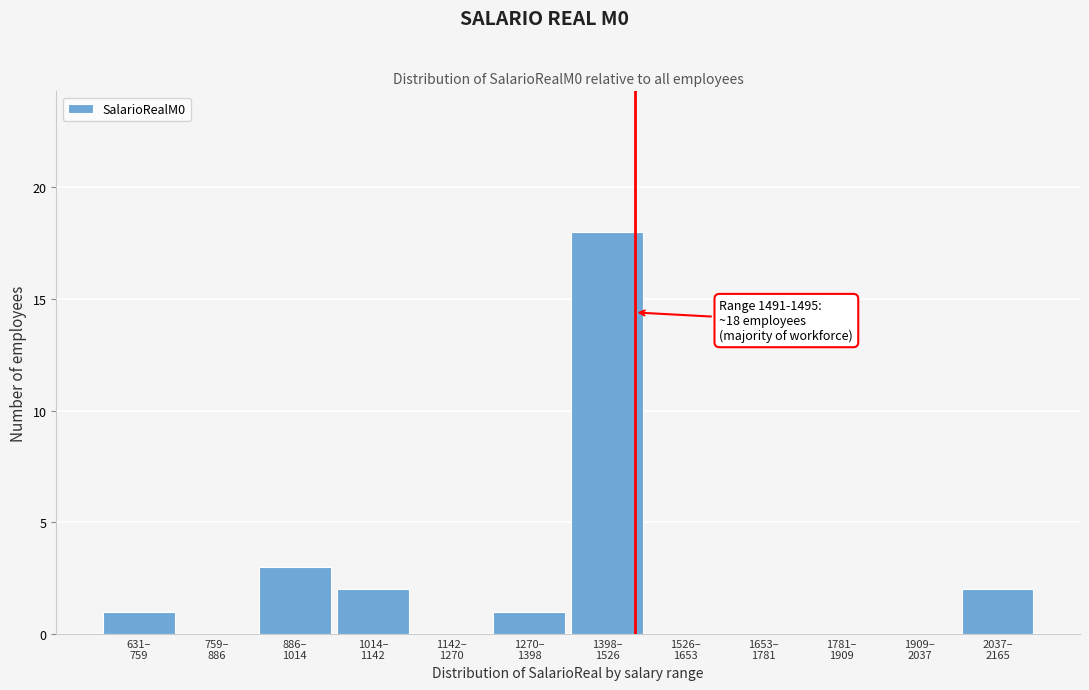

What is the maximum value shown in the chart?

18